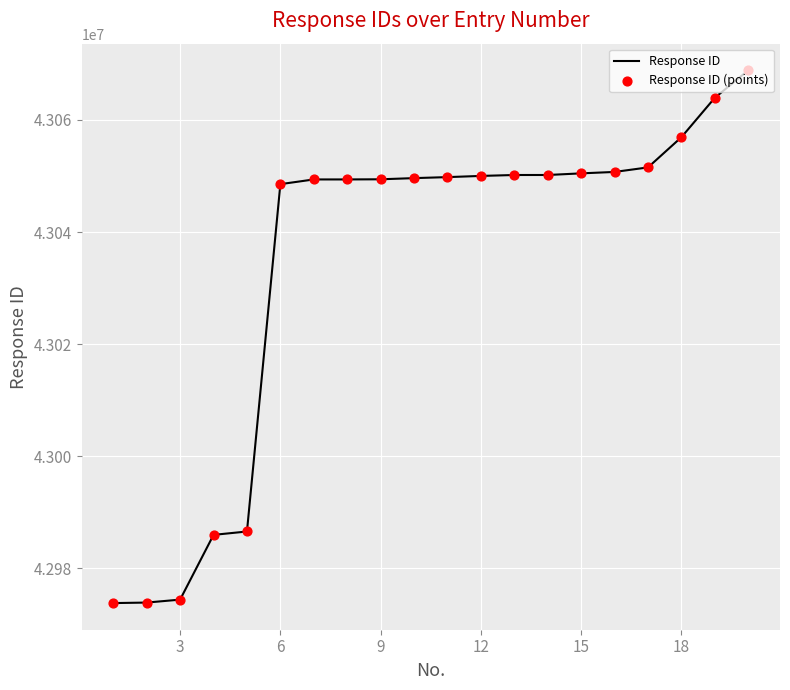

What is the smallest value displayed?

42973819